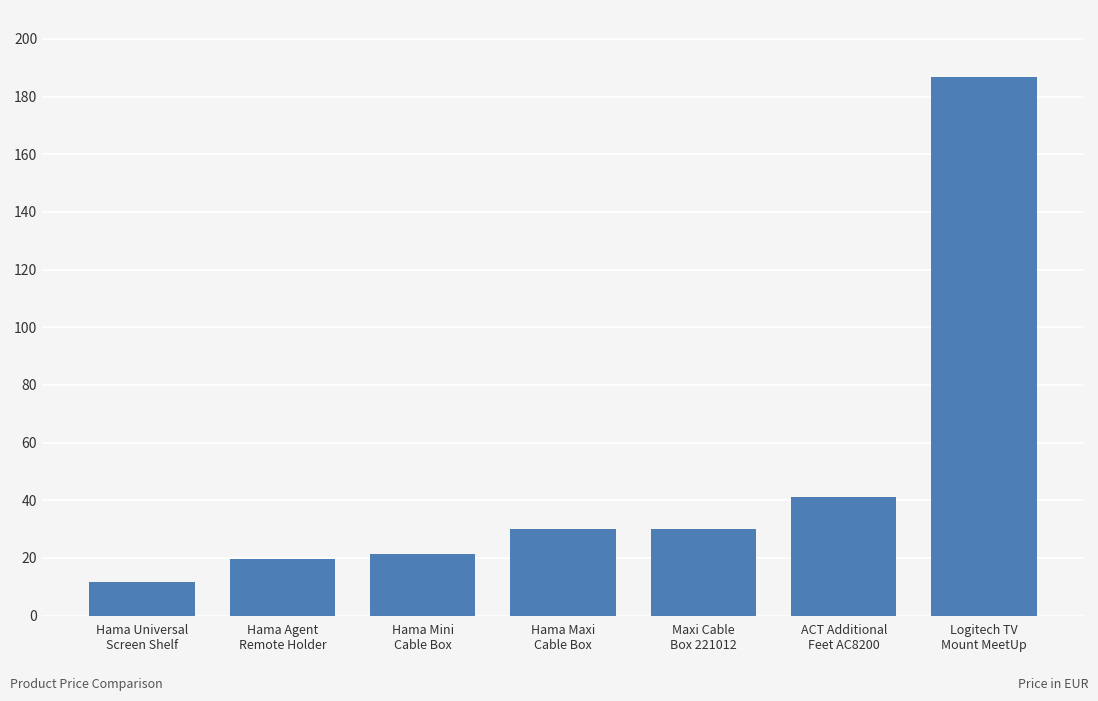

What is the label of the 2nd bar from the right?

ACT Additional
Feet AC8200